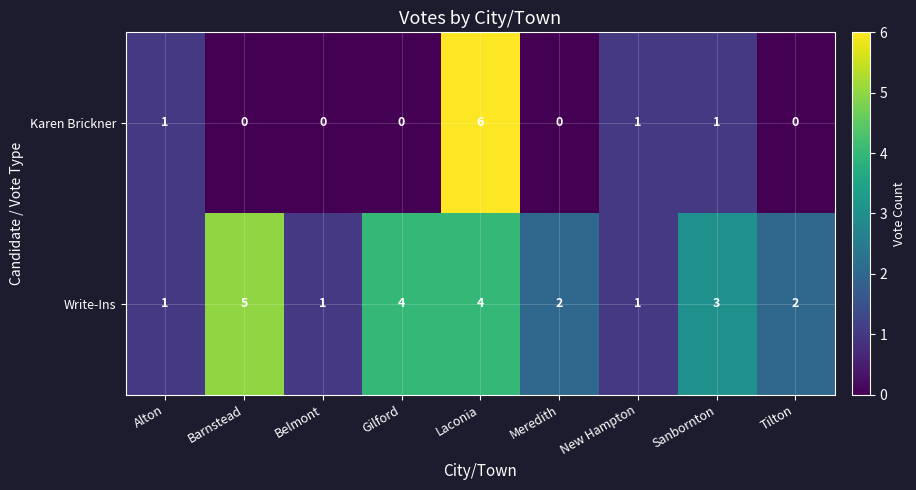

What is the spread (max minus min) of values at Belmont?

1